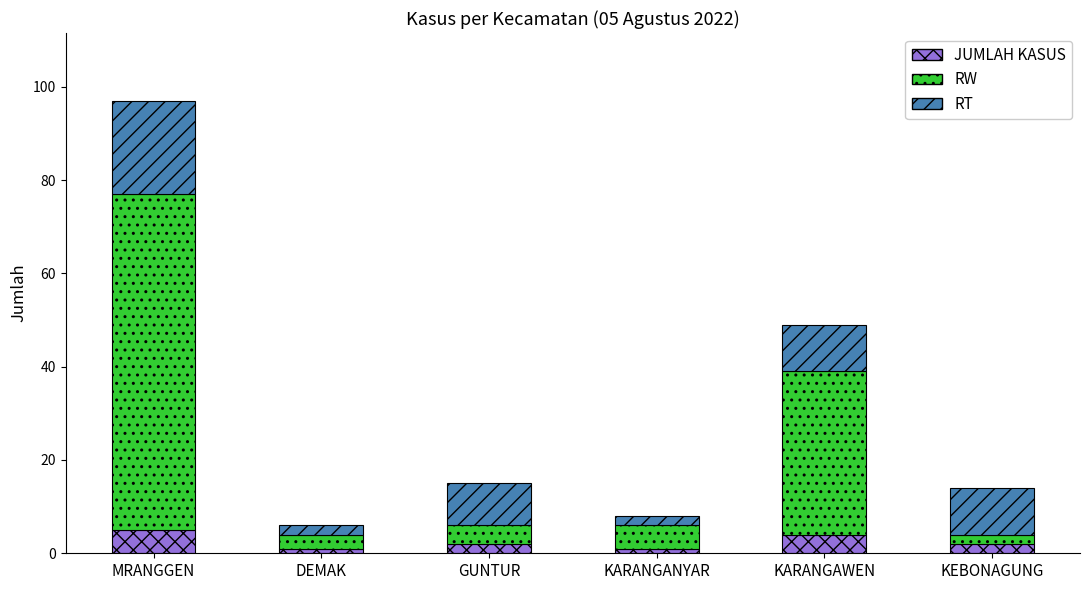

What is the difference between the second highest and second lowest values in the JUMLAH KASUS series?

3